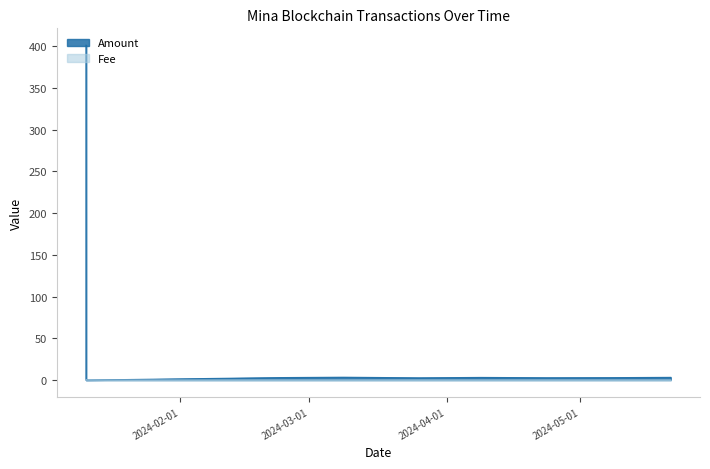

Reading left to right, transcribe all the data shown in this chart.

Amount: 401.1	0.0	3.0	3.4	2.7	3.2	2.8	2.9	3.2
Fee: 0.3	0.0	0.0	0.0	0.0	0.0	0.0	0.0	0.0